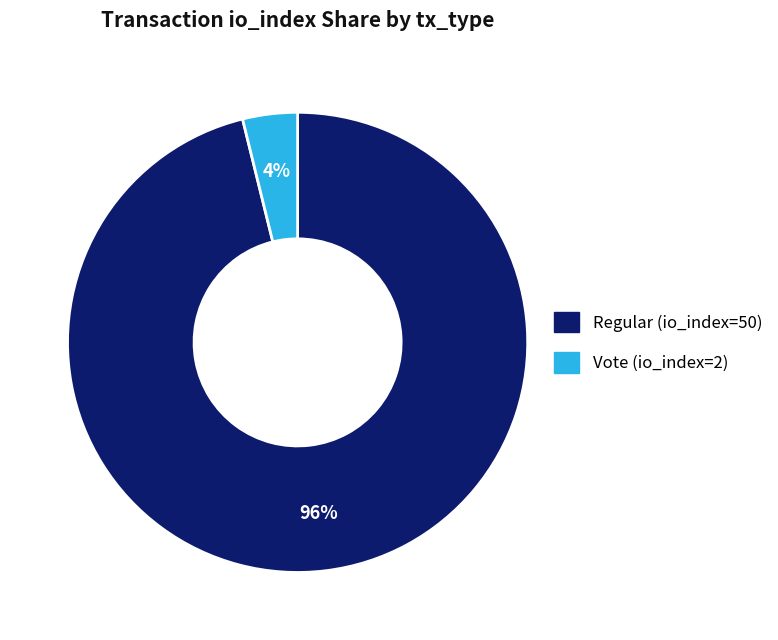

Do Vote (io_index=2) and Regular (io_index=50) together represent more than half of the pie?

Yes